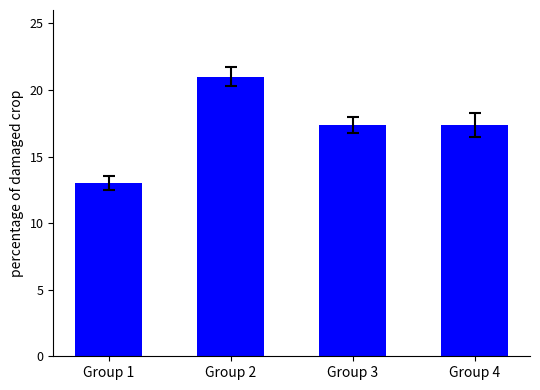

How many values are below 17?

1